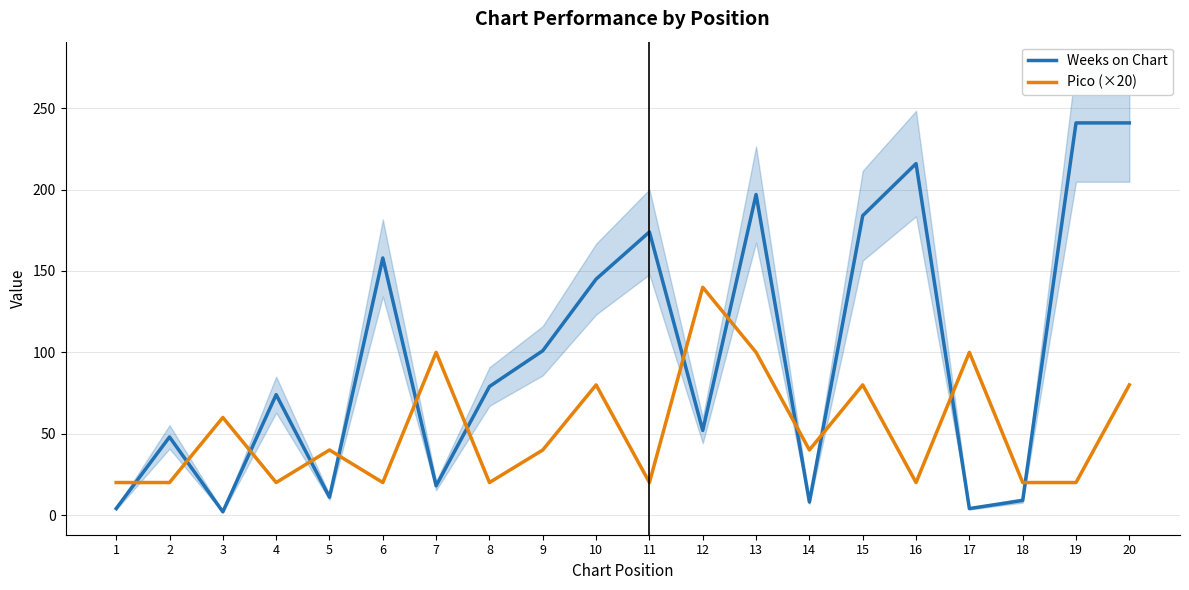

Where does the Pico (×20) series first go above 40?

3